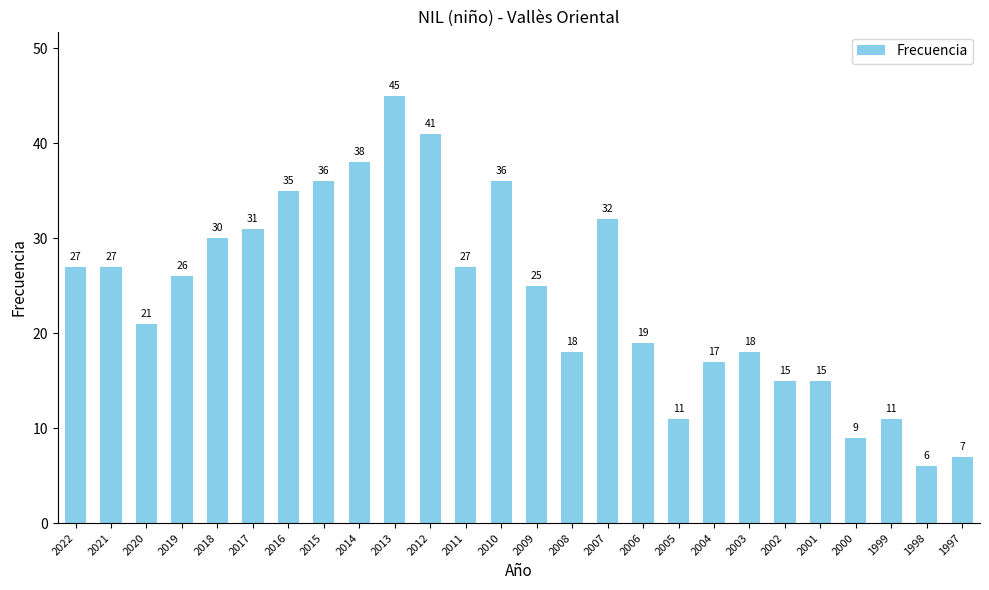

What is the difference between the values at 2011 and 2004?

10